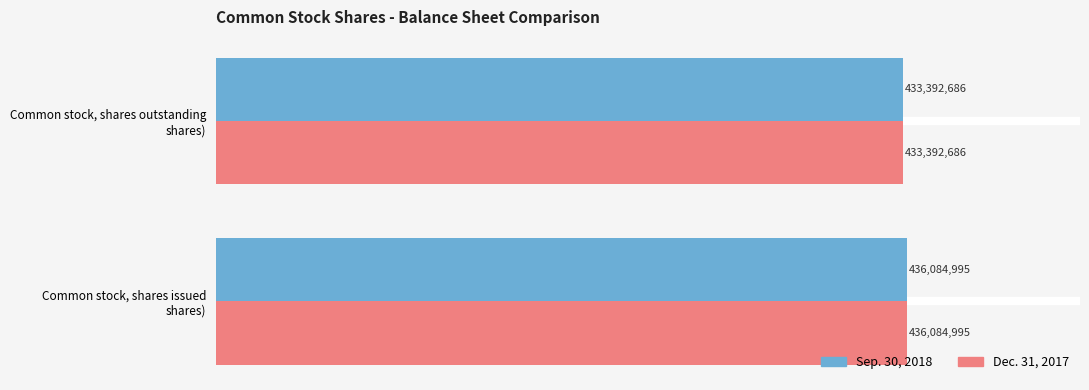

What is the difference between the maximum and minimum values in the Sep. 30, 2018 series?

2692309